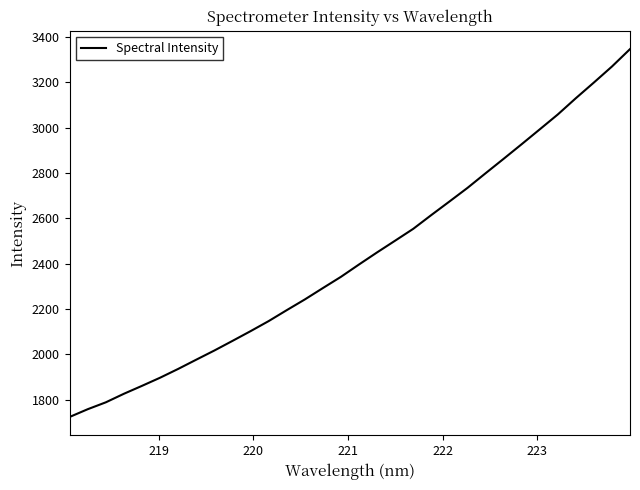

What is the minimum value shown in the chart?

1724.0